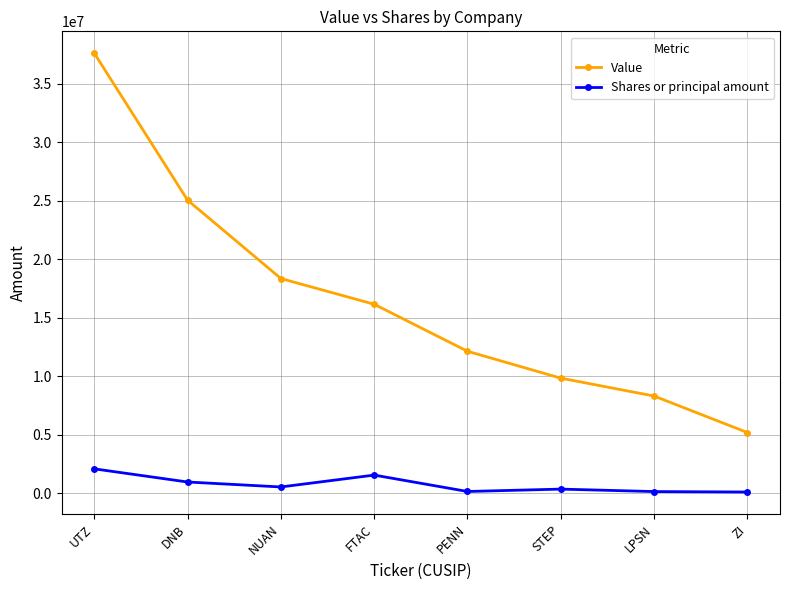

What is the lowest value of the Value series?

5202000